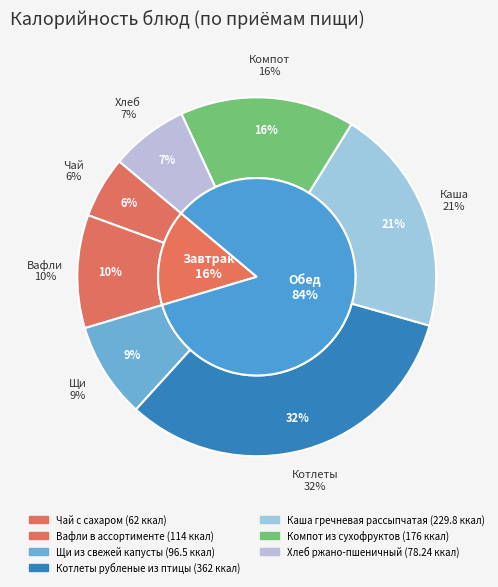

The Вафли в ассортименте slice represents 1% of the pie. True or false?

False